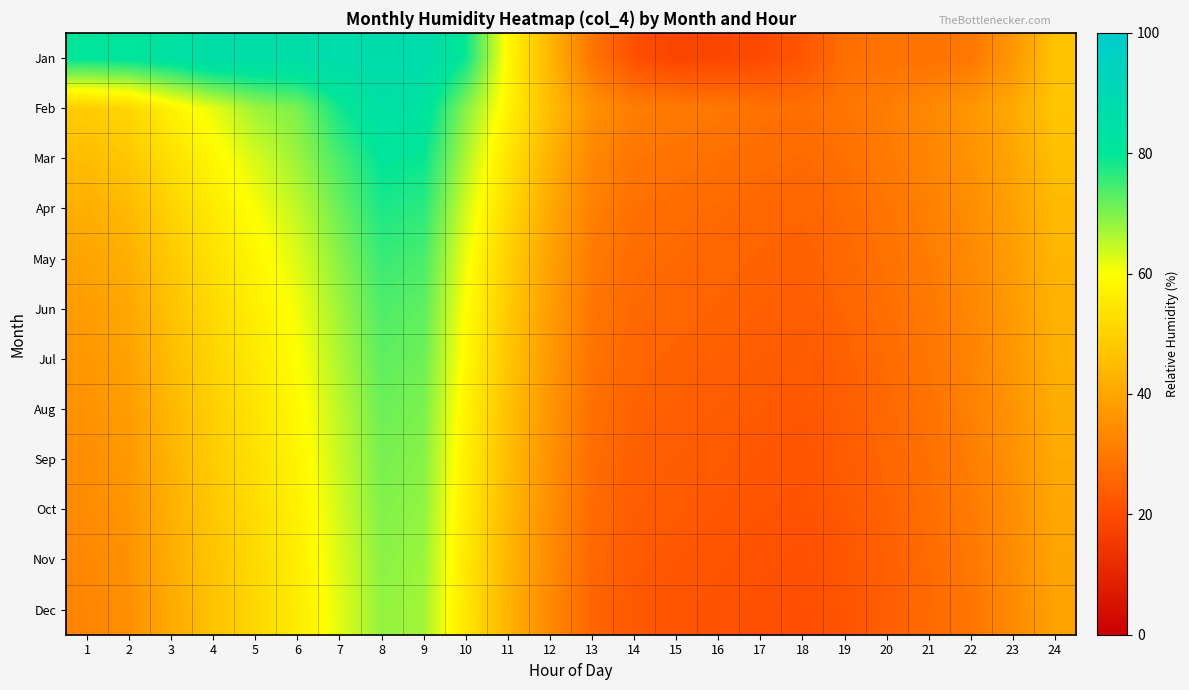

At 23, list the series in order from smallest to largest.

Dec, Nov, Oct, Sep, Aug, Jul, Jan, Jun, May, Apr, Mar, Feb